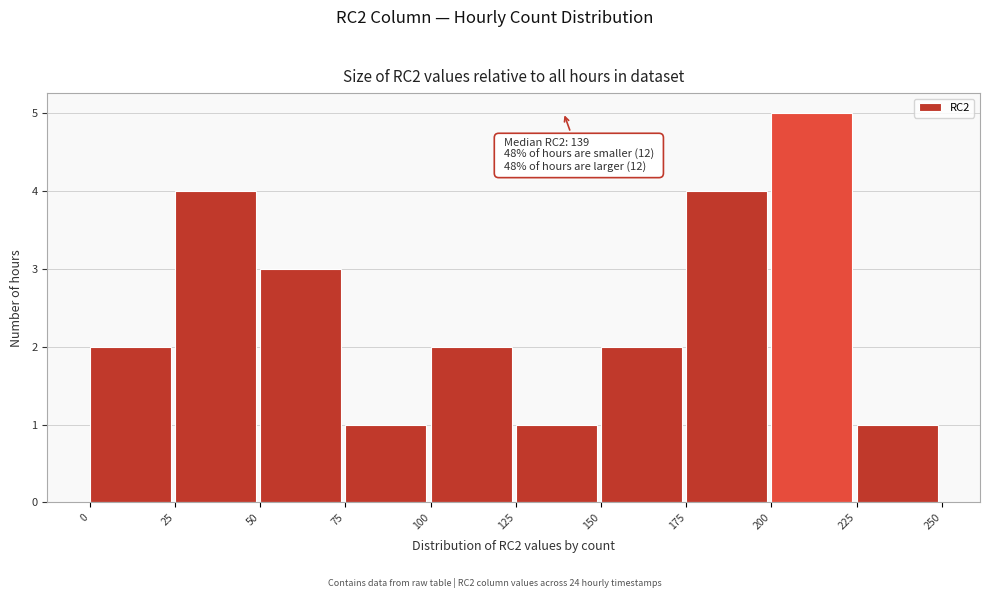

Over which range of the x-axis is the bar tallest?

200 to 225